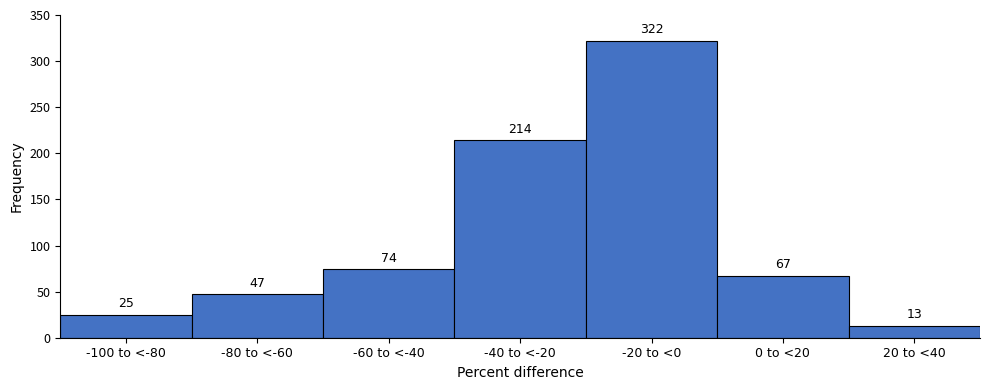

Reading left to right, list all the values displayed in this chart.

25	47	74	214	322	67	13